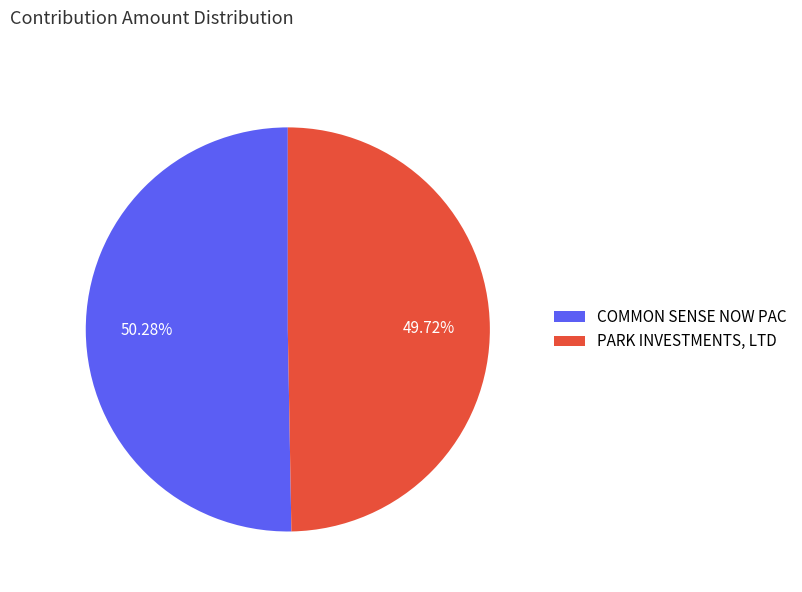

Which category has the smallest portion of the pie?

PARK INVESTMENTS, LTD